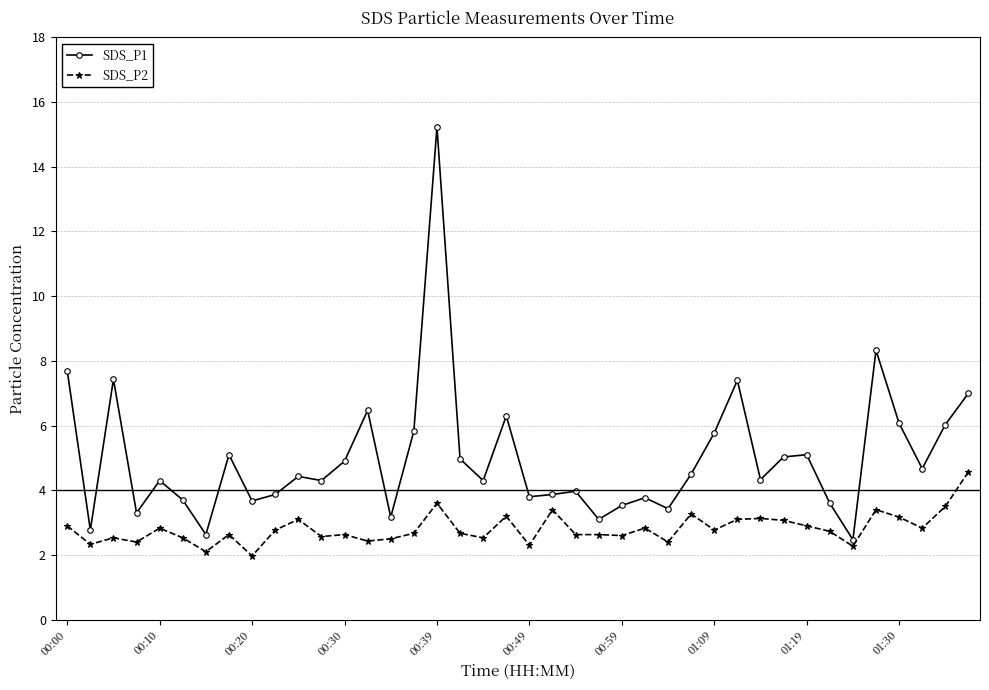

What is the value of the SDS_P2 point at the 19th from the left?

2.5